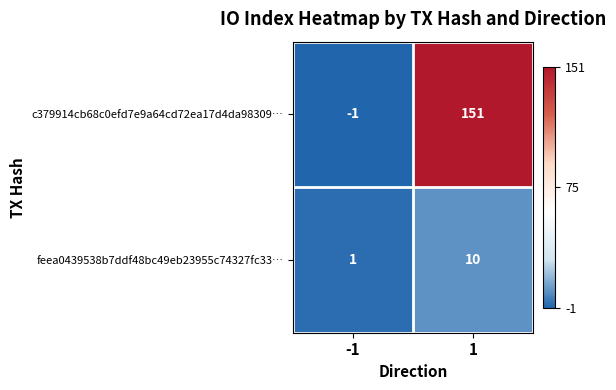

True or false: feea0439538b7ddf48bc49eb23955c74327fc33… has a value of 7 at 1.

False